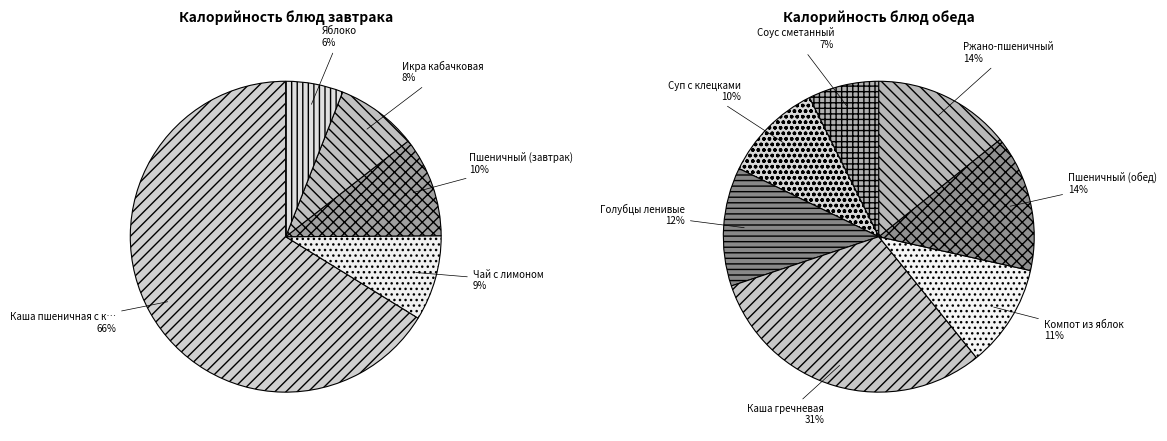

Which slice is the largest?

Каша пшеничная с котлетой